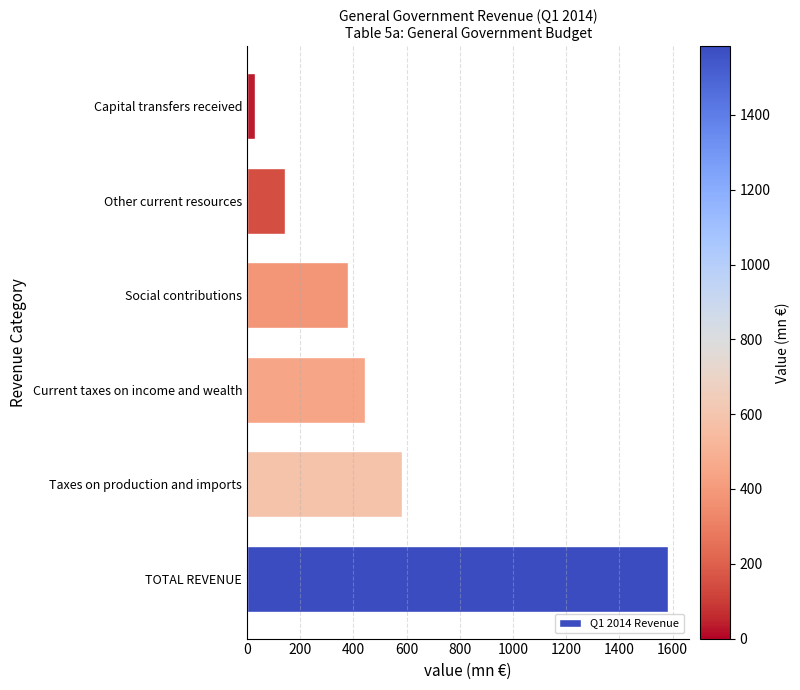

How many data points does each series have?

6